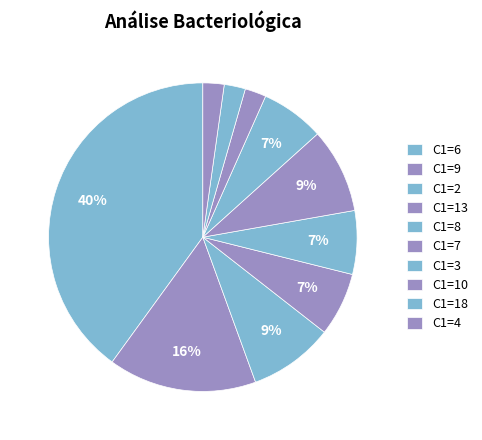

How many segments does this pie chart have?

10